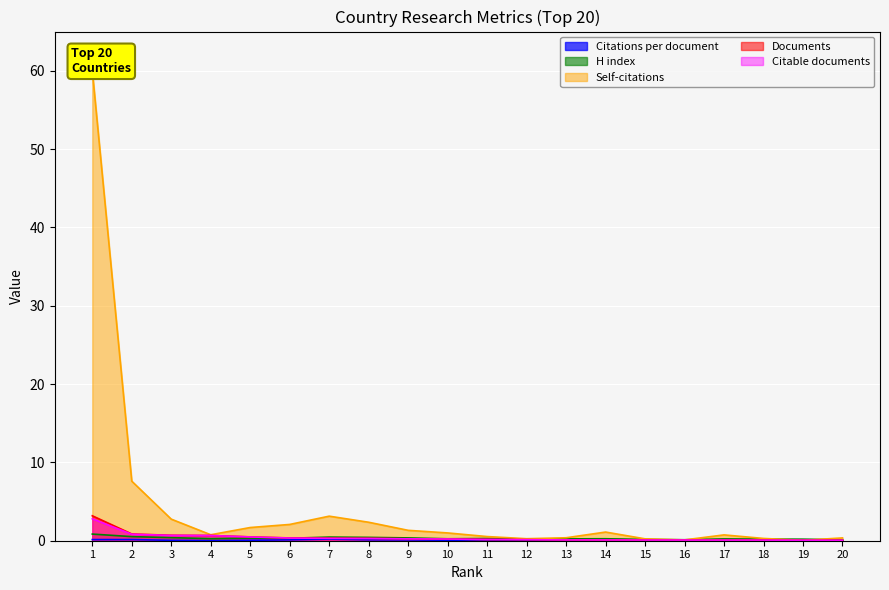

What is the sum of all Citable documents values?

7.8